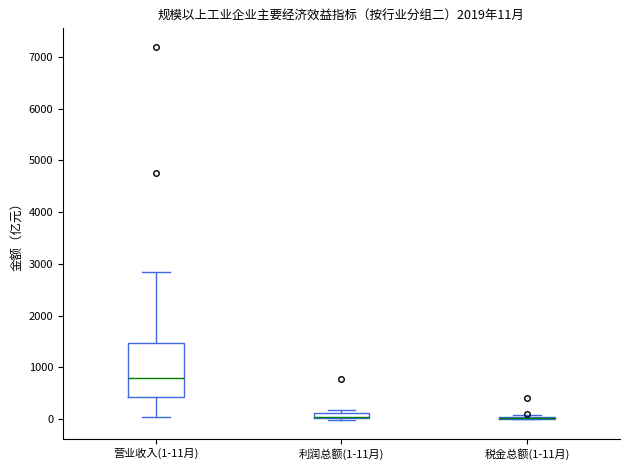

Which box is the tallest, from its lower edge to its upper edge?

营业收入(1-11月)